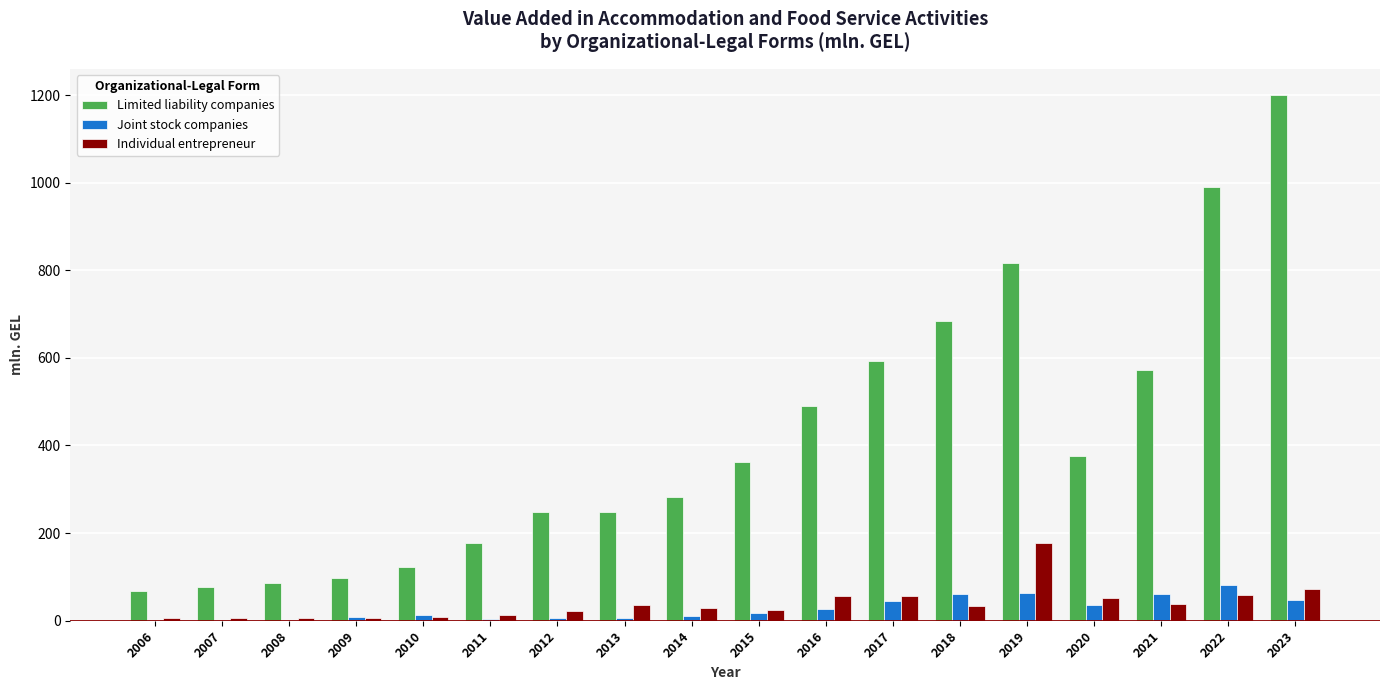

True or false: Individual entrepreneur has a value of 6.4 at 2009.

True